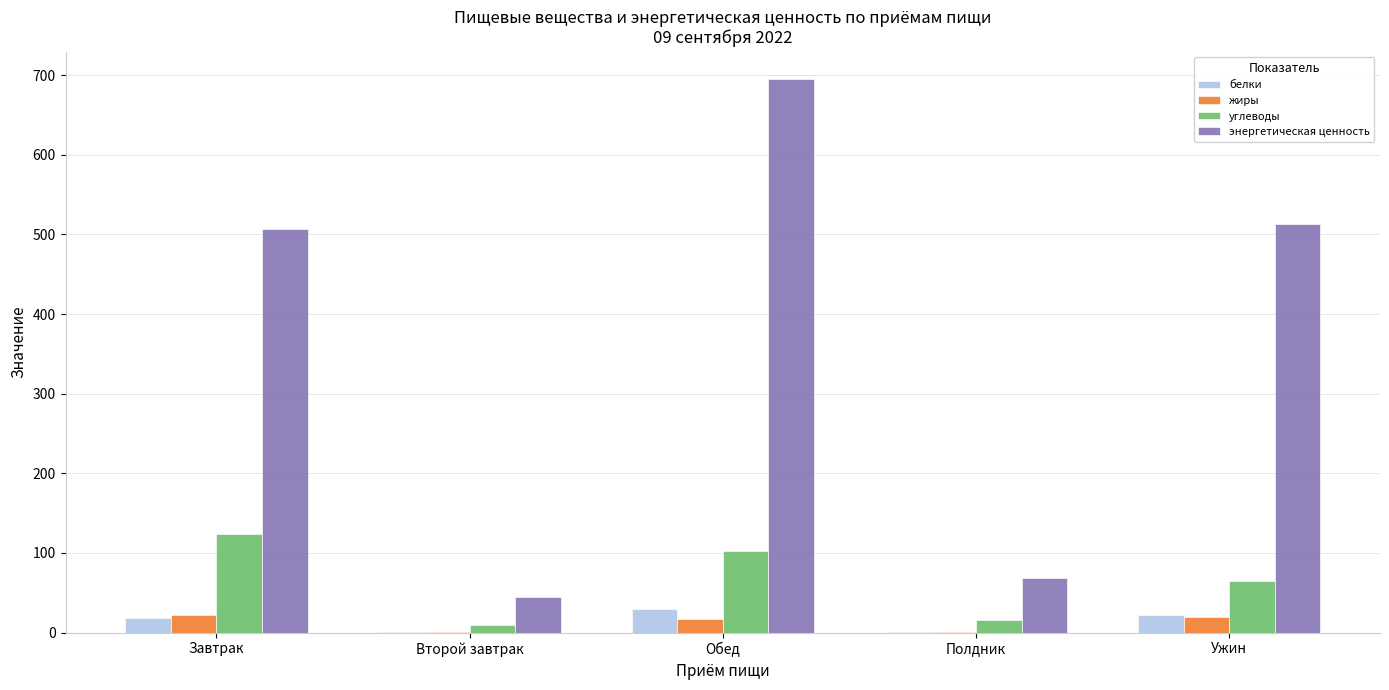

What is the total value across all series at Второй завтрак?

55.6